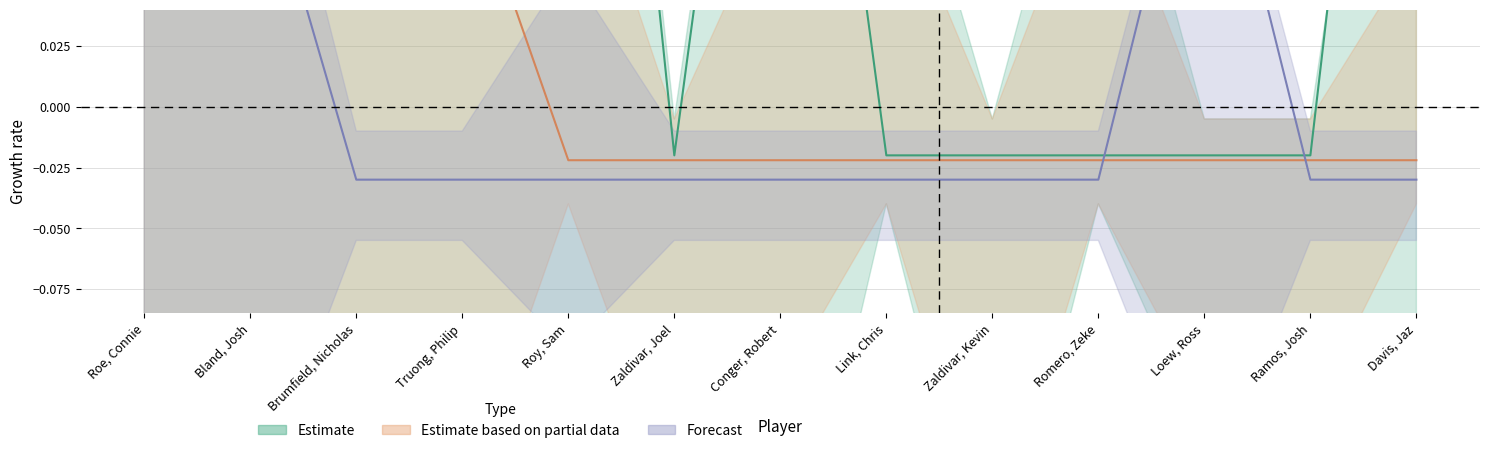

At how many categories does at least one series exceed 0?

8